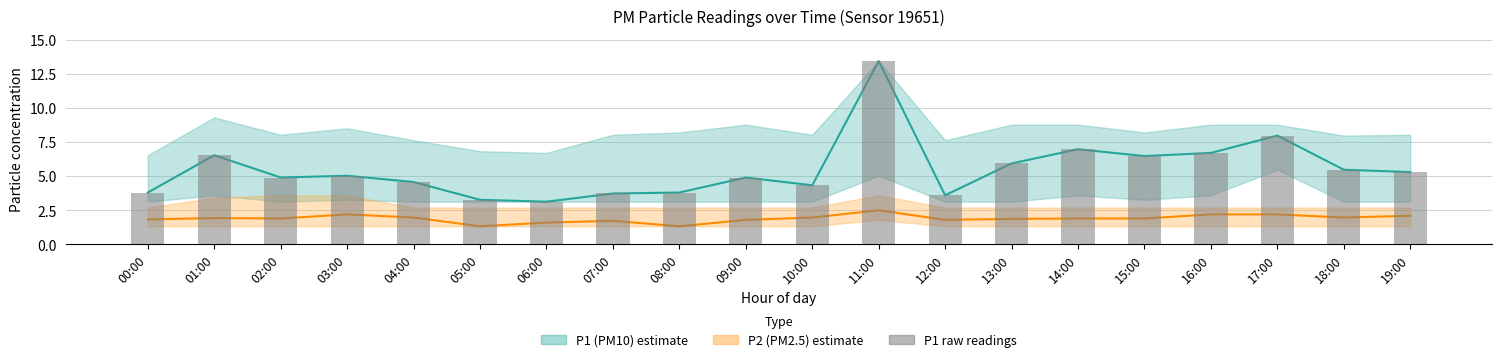

What is the maximum value for P1 (PM10)?

13.4